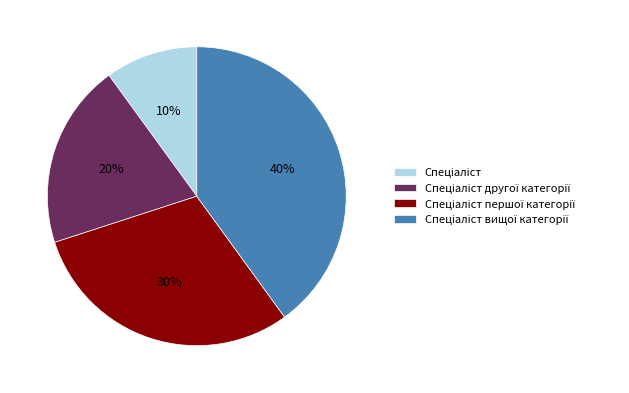

To the nearest percent, what is the average slice percentage?

25%